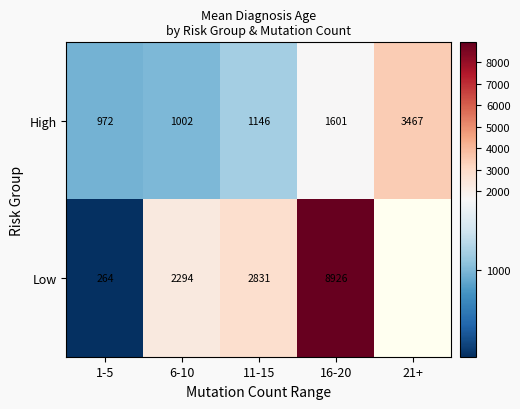

At 6-10, list the series in order from smallest to largest.

High, Low